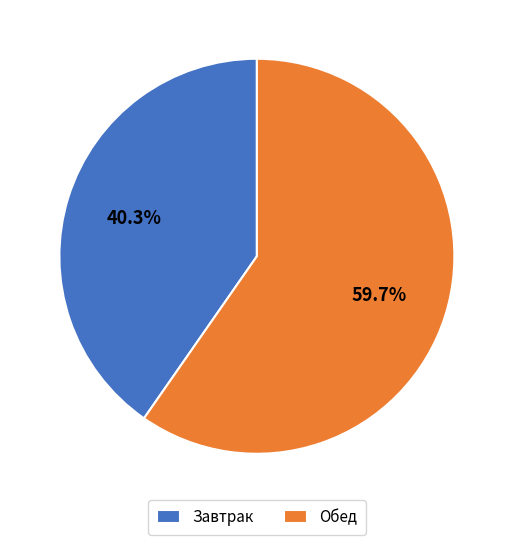

Does any single category account for the majority?

Yes